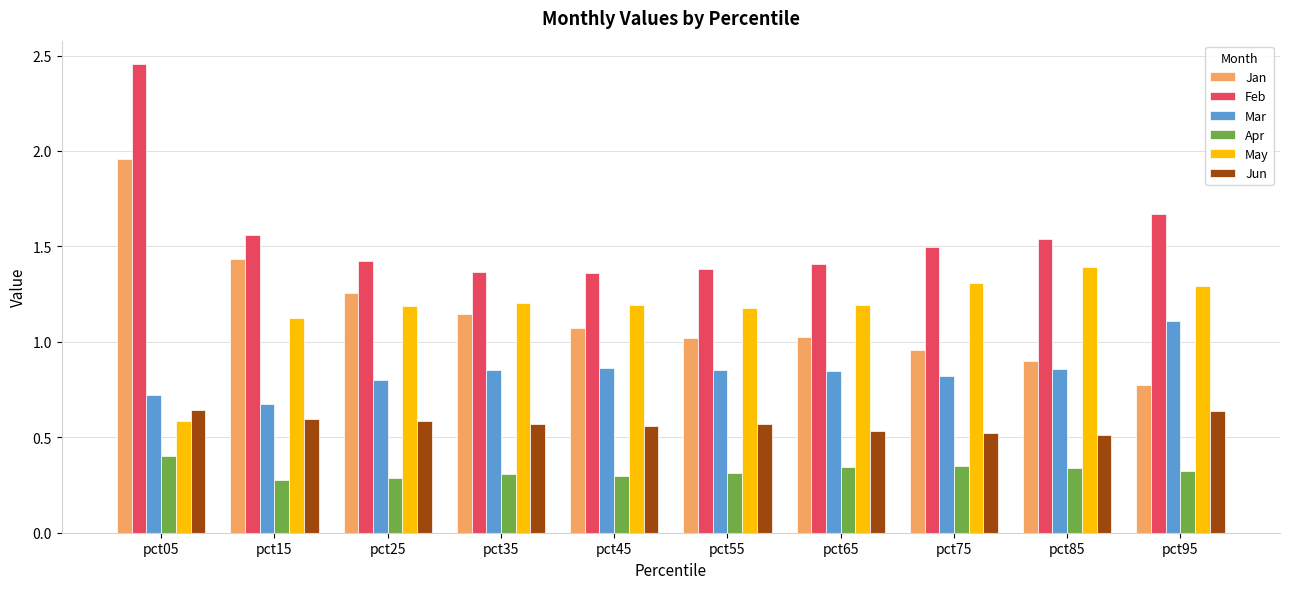

What is the average value of the May series?

1.2